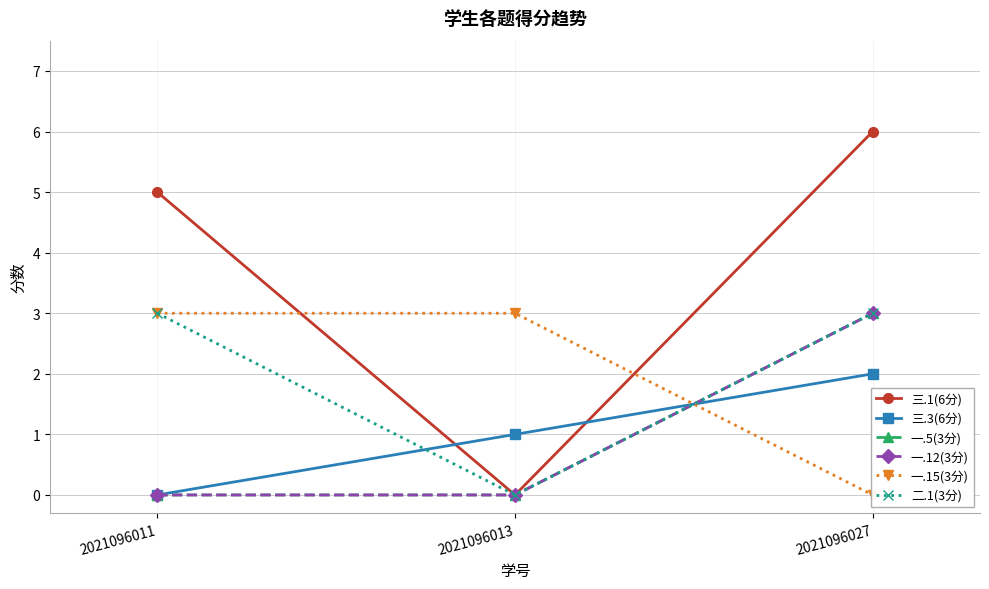

Which has a higher value, 2021096027 or 2021096011?

2021096027